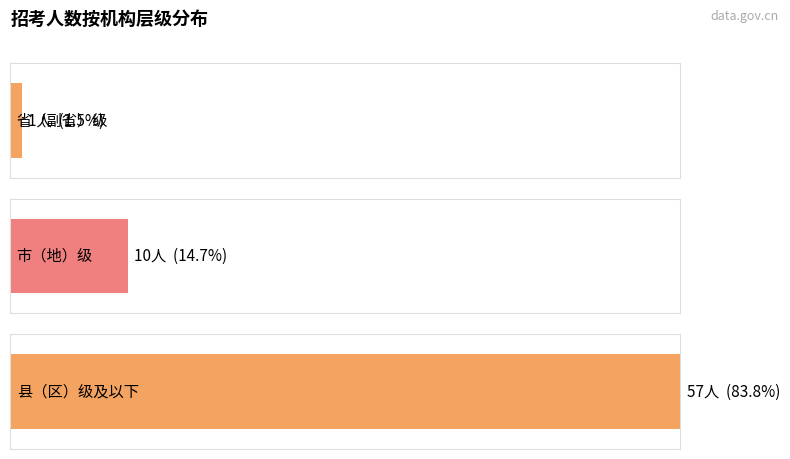

Between 县（区）级及以下 and 县（区）级及以下, which is larger?

县（区）级及以下